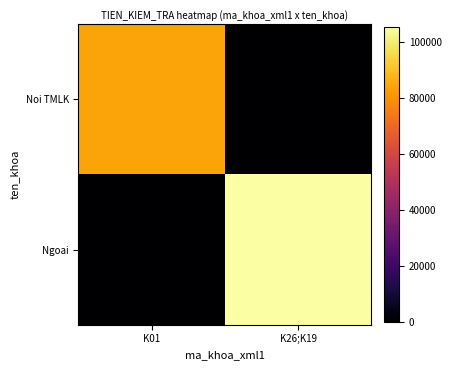

Which series has the largest range (max minus min)?

Ngoai